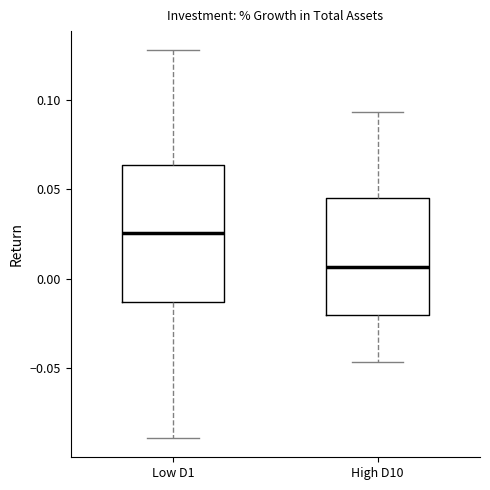

Which box is the tallest, from its lower edge to its upper edge?

Low D1